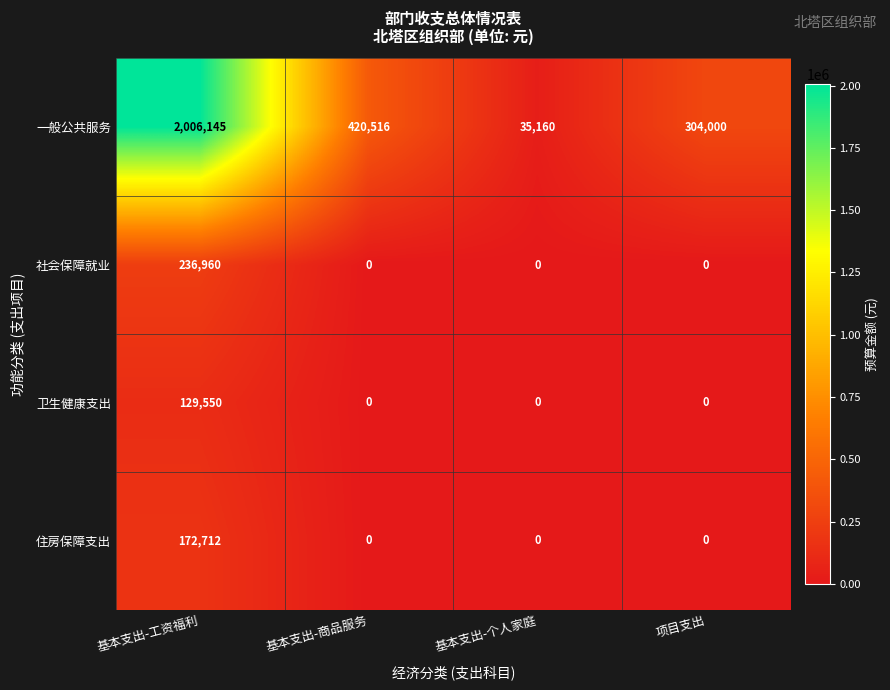

Reading left to right, transcribe all the data shown in this chart.

一般公共服务: 基本支出-工资福利=2006145	基本支出-商品服务=420516	基本支出-个人家庭=35160	项目支出=304000
社会保障就业: 基本支出-工资福利=236960	基本支出-商品服务=0	基本支出-个人家庭=0	项目支出=0
卫生健康支出: 基本支出-工资福利=129550	基本支出-商品服务=0	基本支出-个人家庭=0	项目支出=0
住房保障支出: 基本支出-工资福利=172712	基本支出-商品服务=0	基本支出-个人家庭=0	项目支出=0